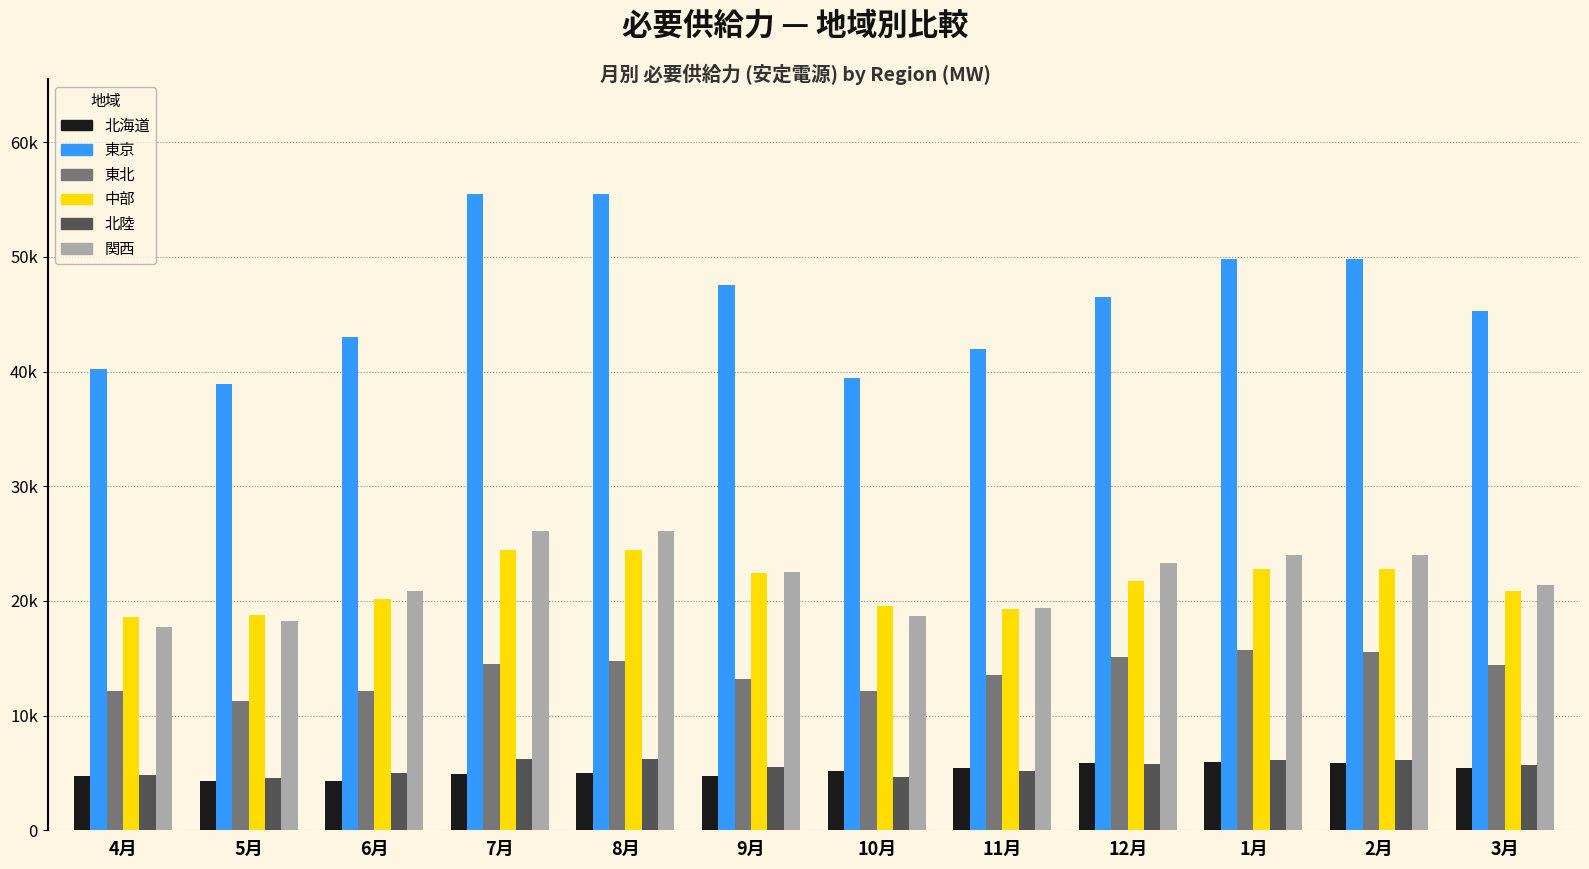

Reading right to left, what are all the values shown in this chart?

北海道: 5427.4	5881.5	5964.0	5844.5	5426.2	5212.3	4706.9	5005.1	4898.5	4338.8	4316.1	4770.2
東京: 45248.8	49841.2	49841.5	46489.9	41947.8	39463.5	47508.5	55518.1	55519.6	43004.2	38913.2	40205.0
東北: 14410.2	15510.3	15681.6	15074.6	13517.0	12119.2	13232.4	14784.3	14464.6	12159.5	11277.8	12103.2
中部: 20846.3	22823.6	22823.6	21760.4	19326.0	19544.6	22436.1	24483.0	24483.0	20210.4	18749.7	18560.9
北陸: 5673.5	6128.1	6128.1	5823.0	5131.7	4652.1	5505.3	6190.4	6190.4	5019.6	4571.1	4807.8
関西: 21423.5	24043.9	24043.9	23310.6	19399.4	18656.3	22547.9	26126.6	26126.6	20875.9	18216.3	17698.1